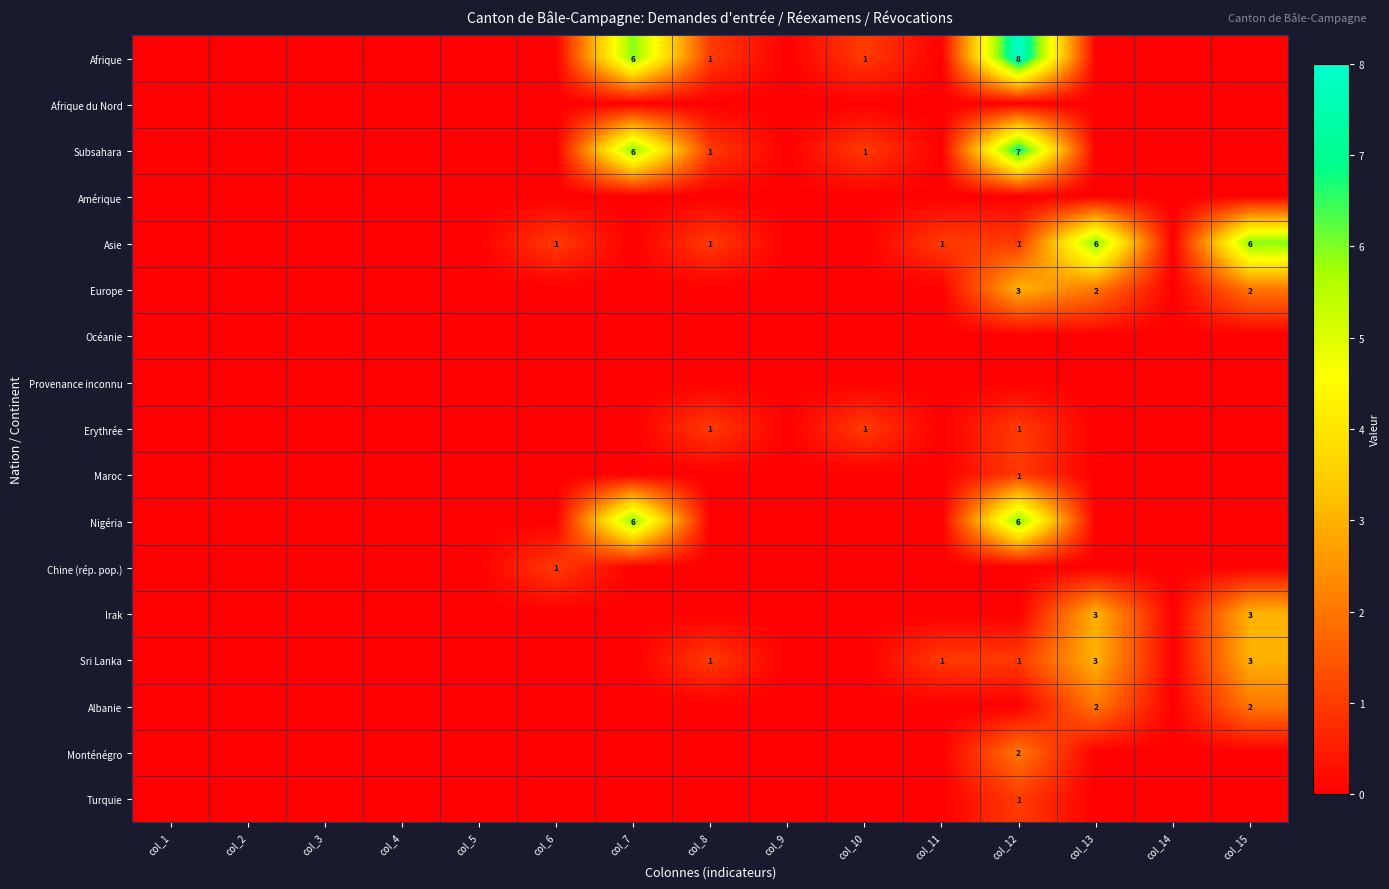

Which series changed the most between col_4 and col_14?

Afrique